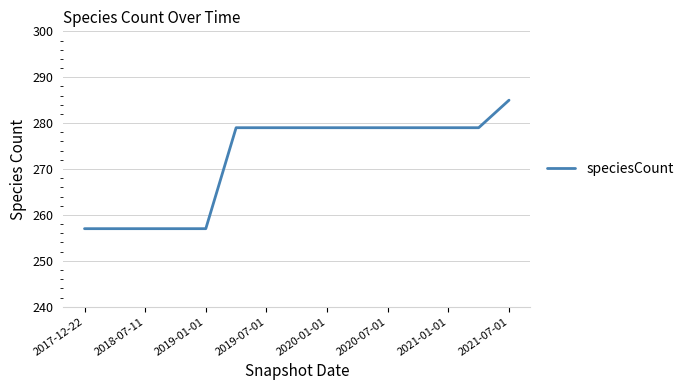

How many lines are shown in the chart?

1